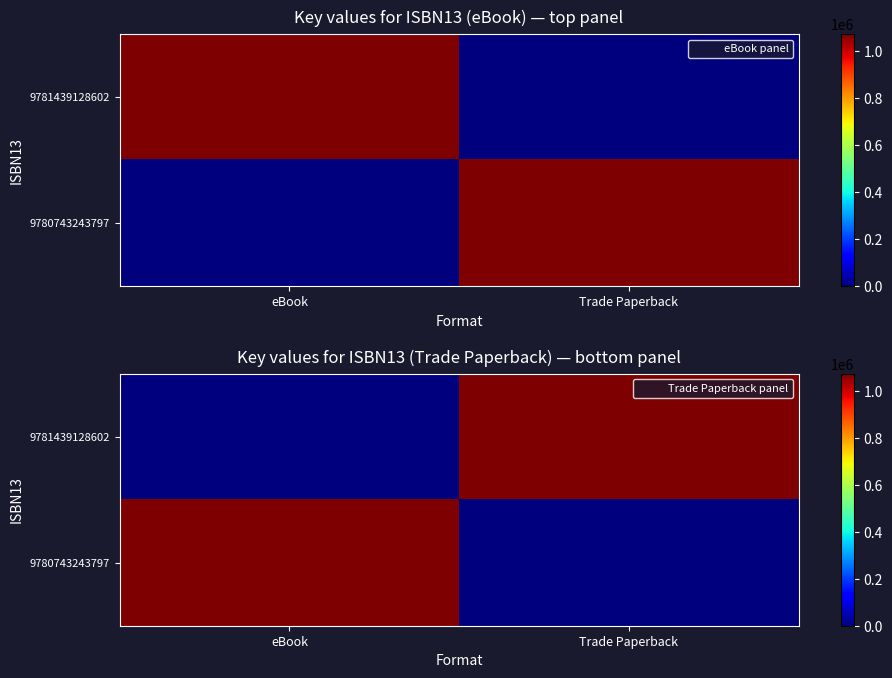

What is the total value across all series at eBook?

1074332